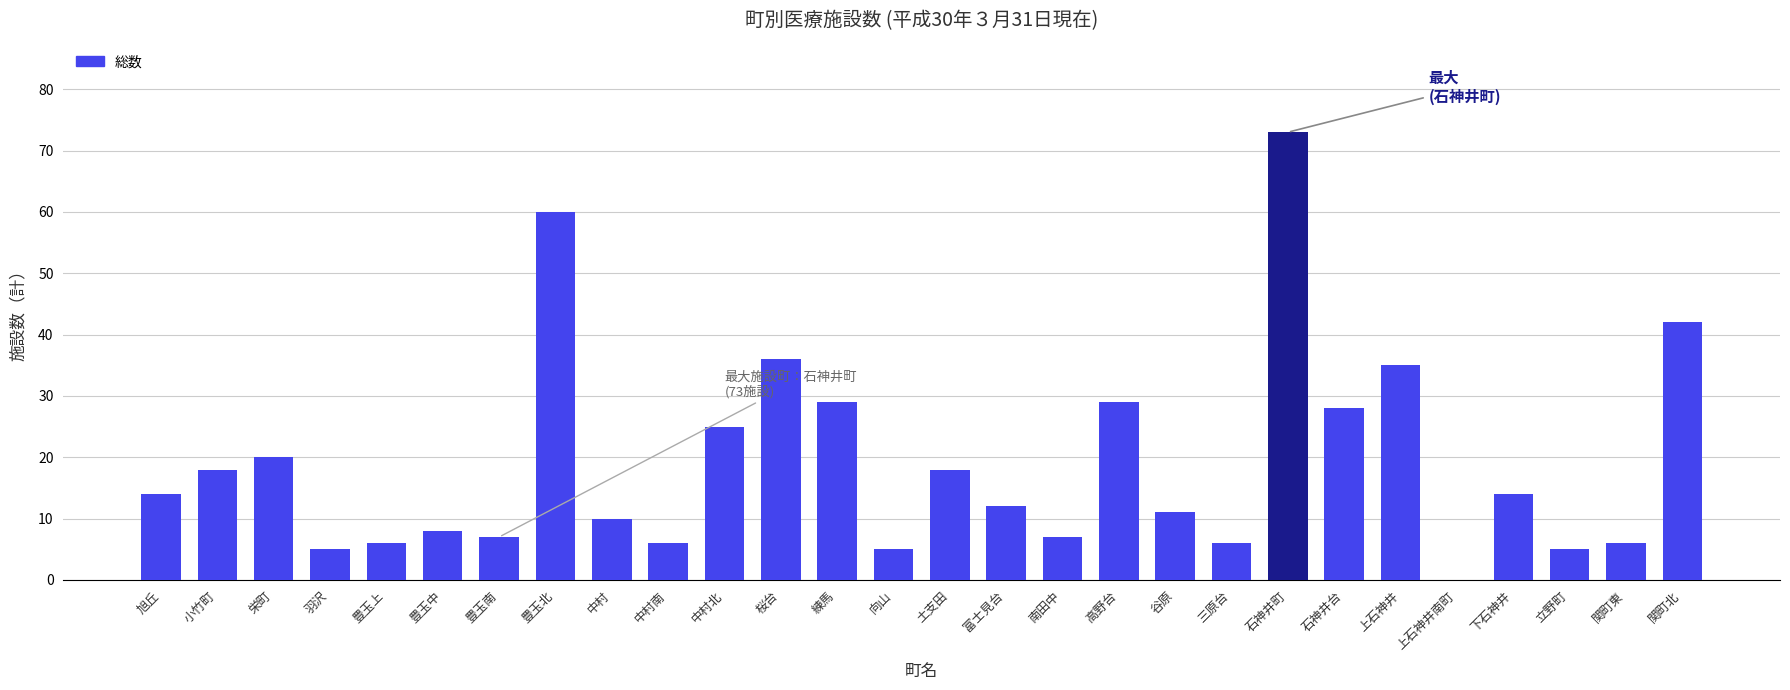

Where is the data nearest to the value 36?

桜台